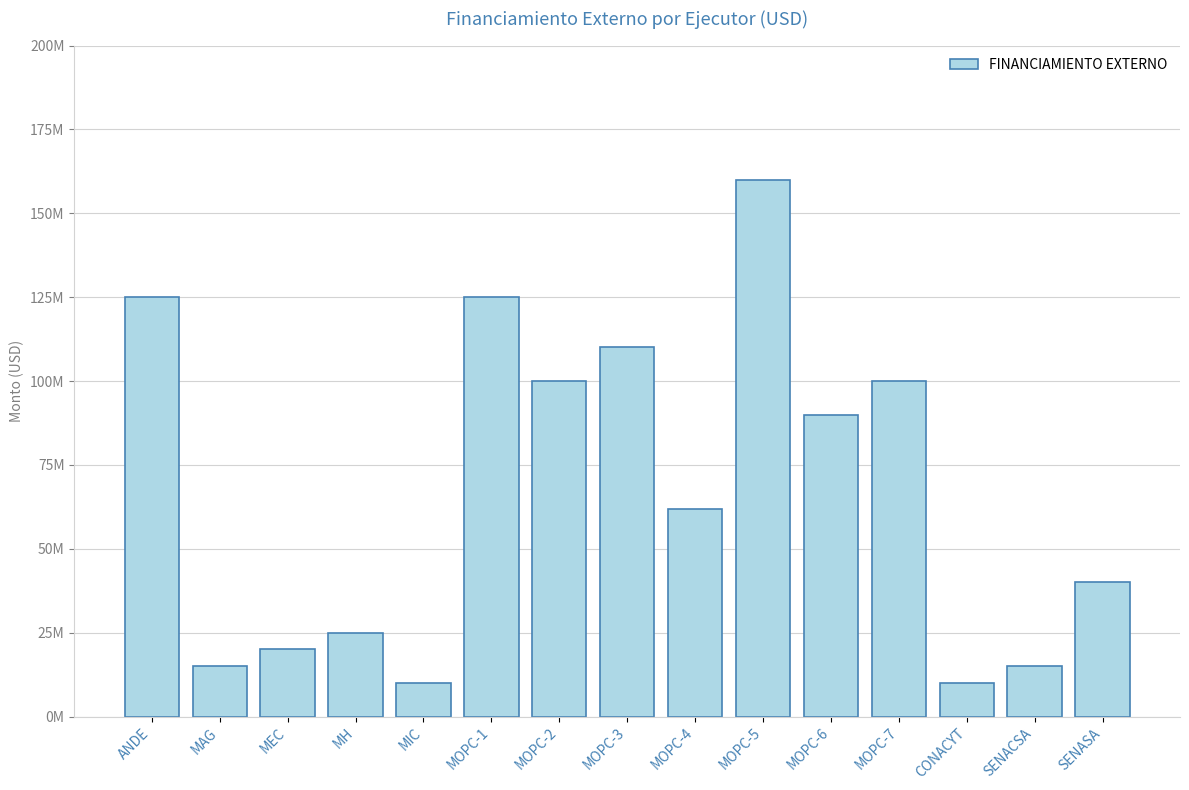

Are the bars horizontal?

No